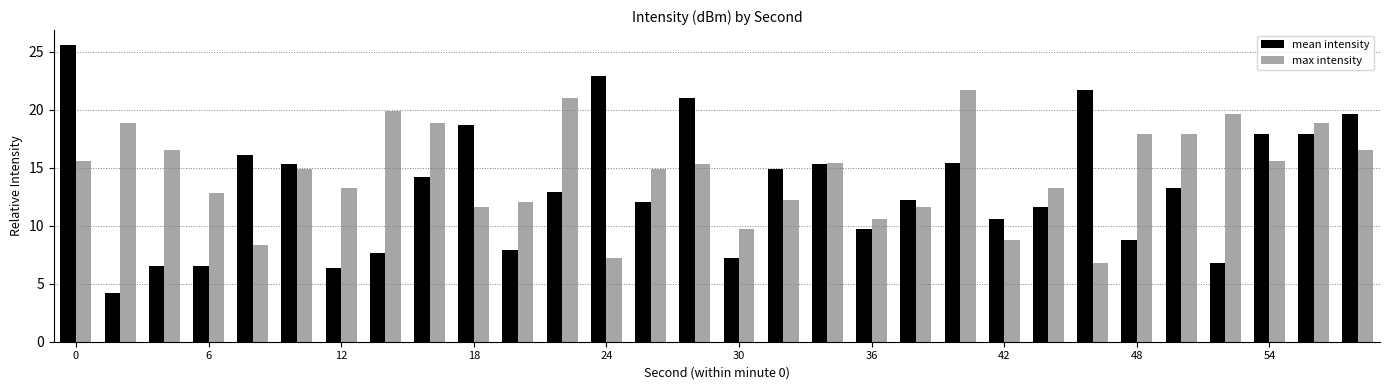

What is the lowest value of the mean intensity series?

4.2